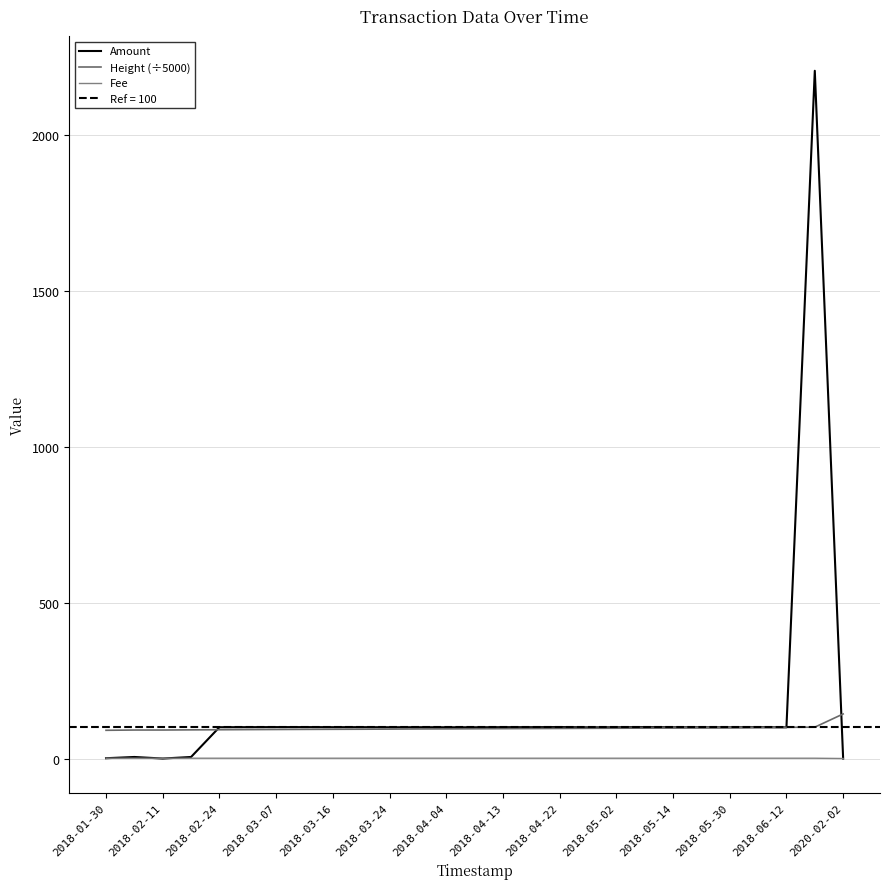

The Height (÷5000) series shows 95.8 at 2018-04-13. True or false?

True